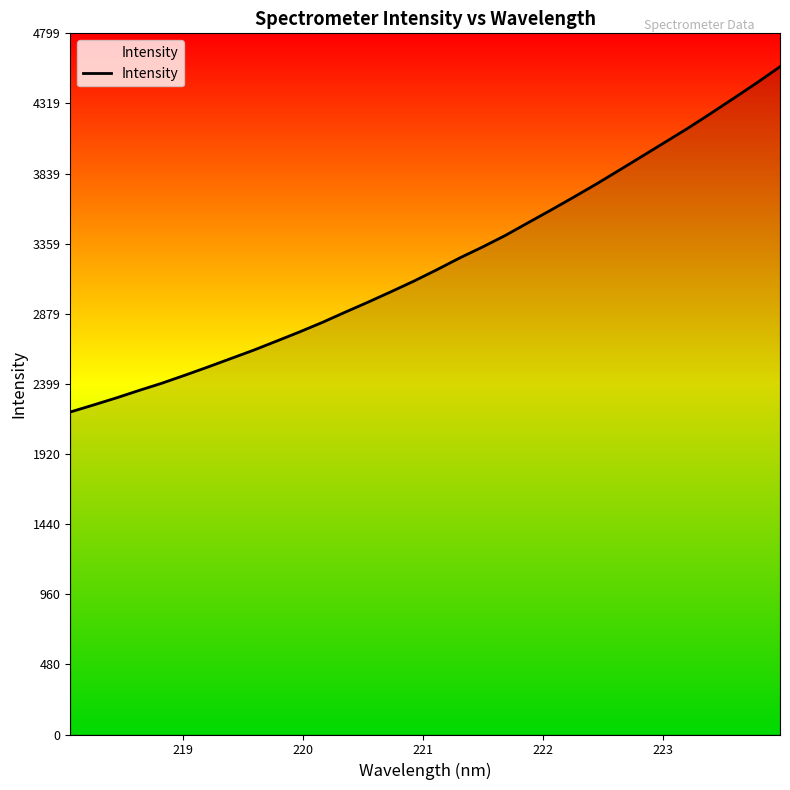

Reading right to left, transcribe all the data shown in this chart.

4570.3	4461.4	4356.8	4253.5	4152.1	4056.1	3960.3	3864.9	3770.2	3679.4	3590.6	3503.7	3416.2	3336.7	3261.6	3180.8	3103.2	3030.3	2959.3	2890.6	2820.4	2754.8	2692.2	2630.3	2572.6	2514.8	2458.8	2404.4	2354.7	2303.2	2254.6	2207.2